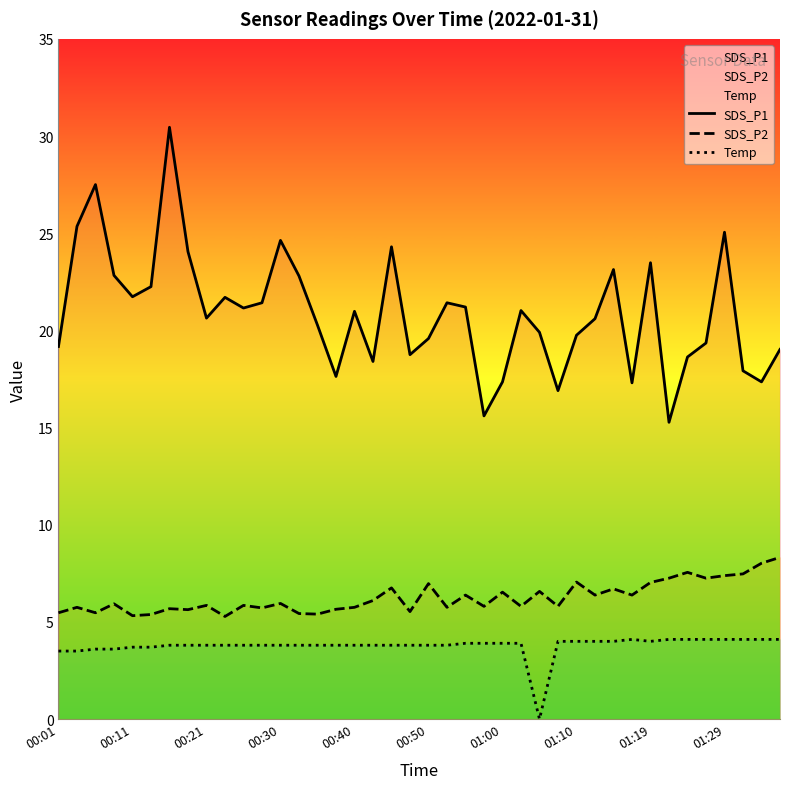

In Temp, how many points are higher than both neighbors (excluding endpoints)?

1